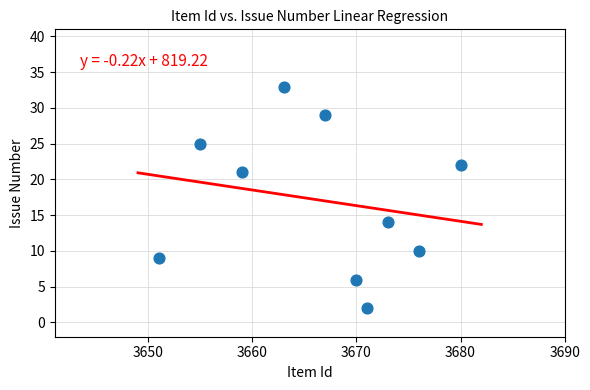

What Y value in the scatter plot is closest to 17?

14